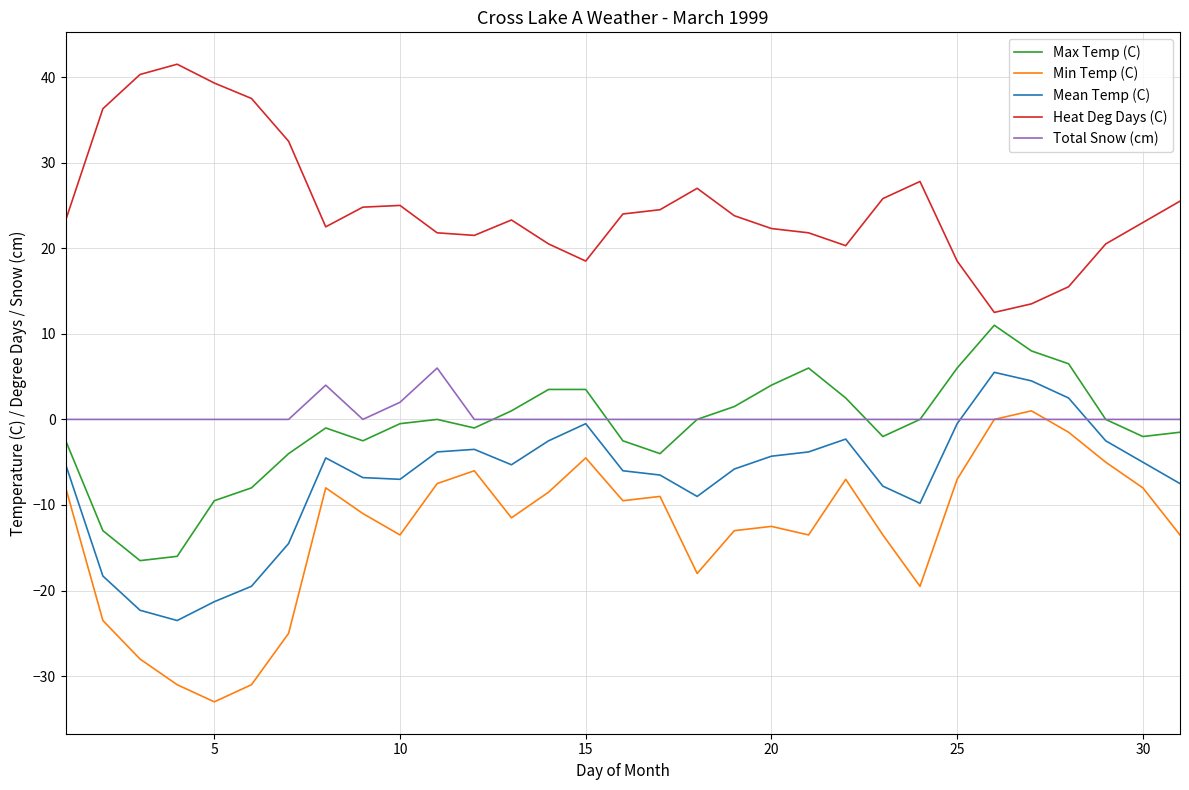

True or false: Max Temp (C) and Min Temp (C) cross at least once.

False